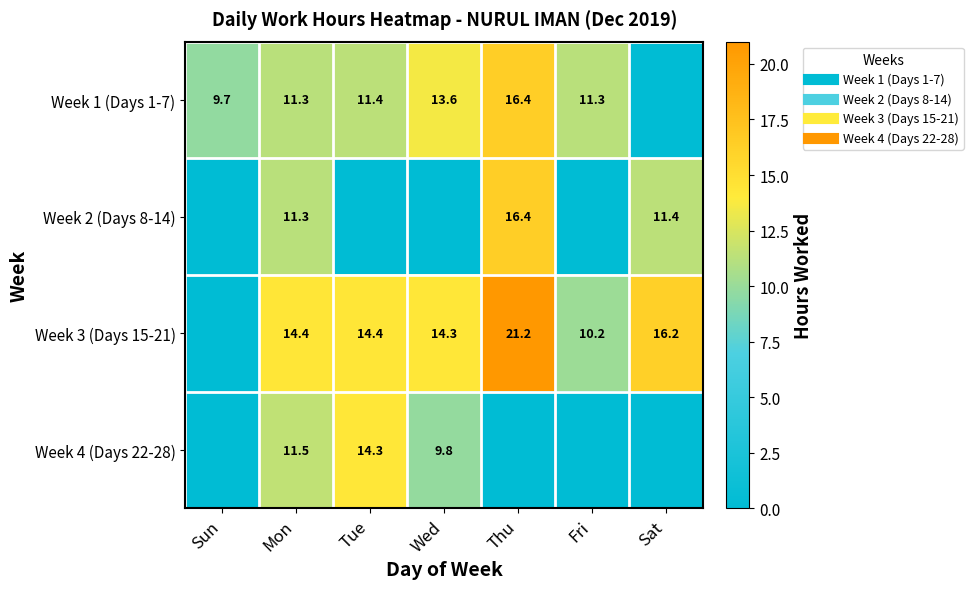

List the series in order of their peak value, highest first.

Week 3 (Days 15-21), Week 2 (Days 8-14), Week 1 (Days 1-7), Week 4 (Days 22-28)